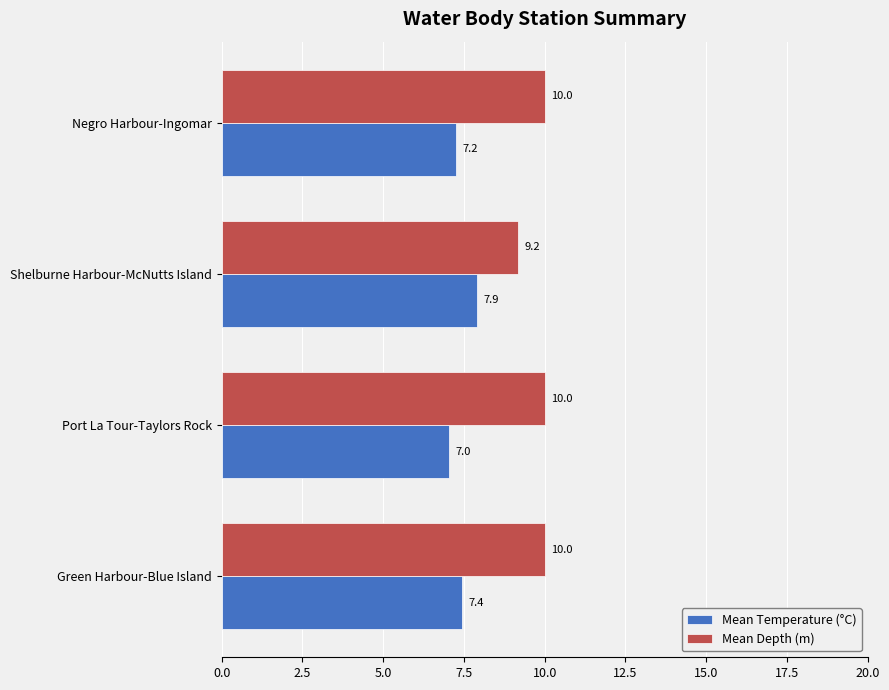

What is the average value of the Mean Temperature (°C) series?

7.4